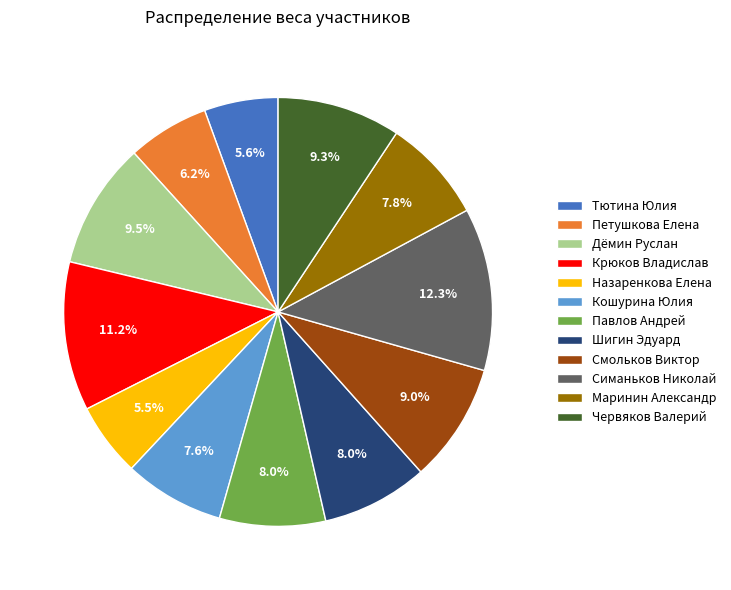

Which slice is the largest?

Симаньков Николай